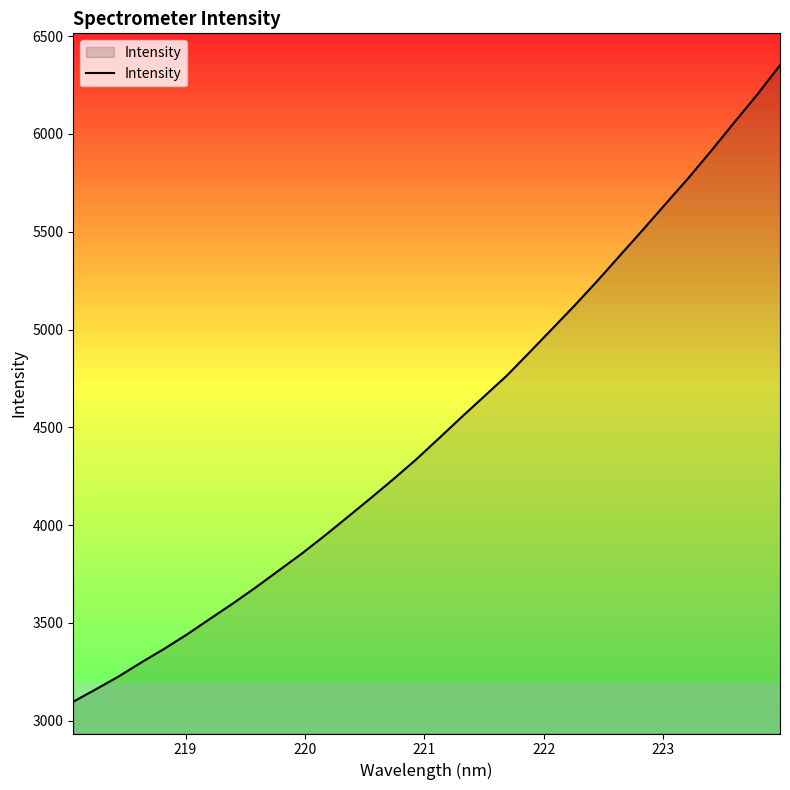

What is the difference between the maximum and minimum values?

3254.0